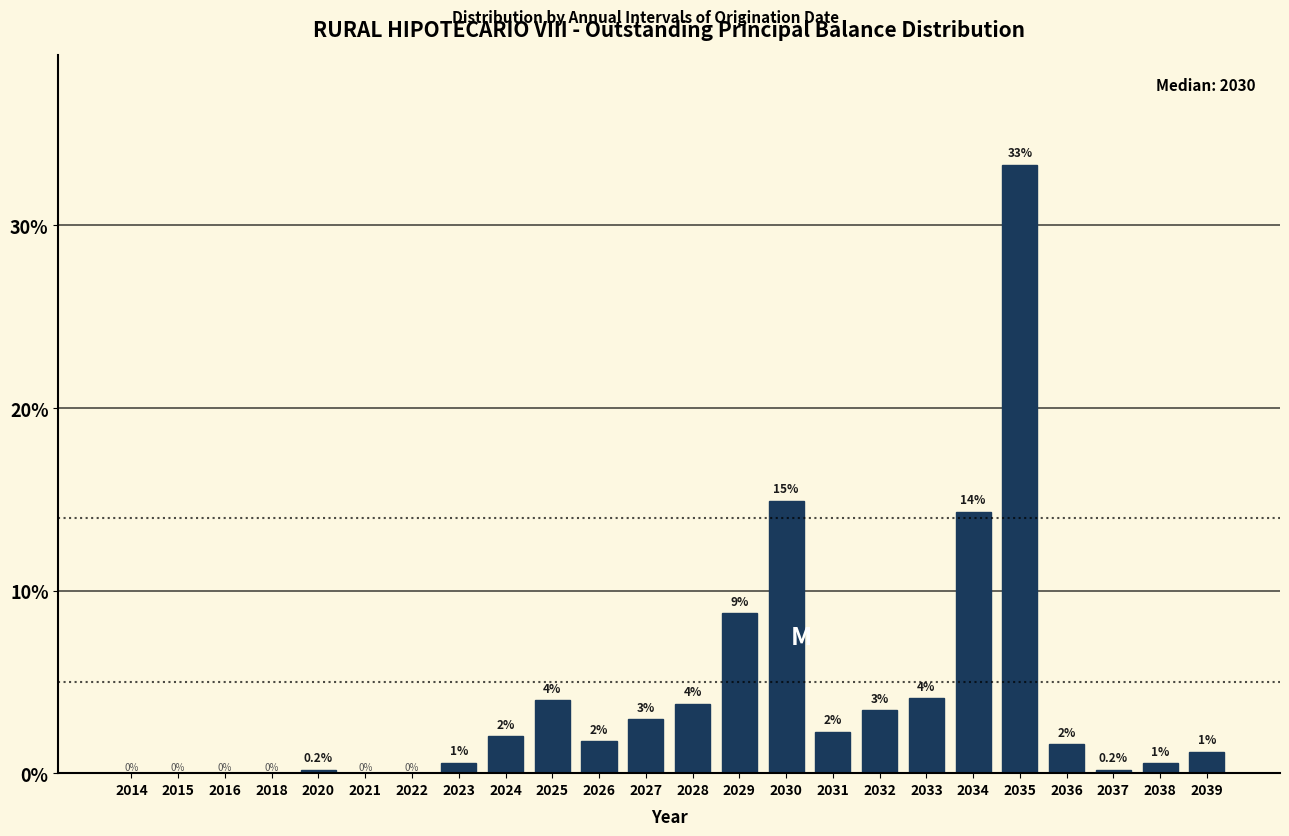

Between 2023 and 2024, which is larger?

2024